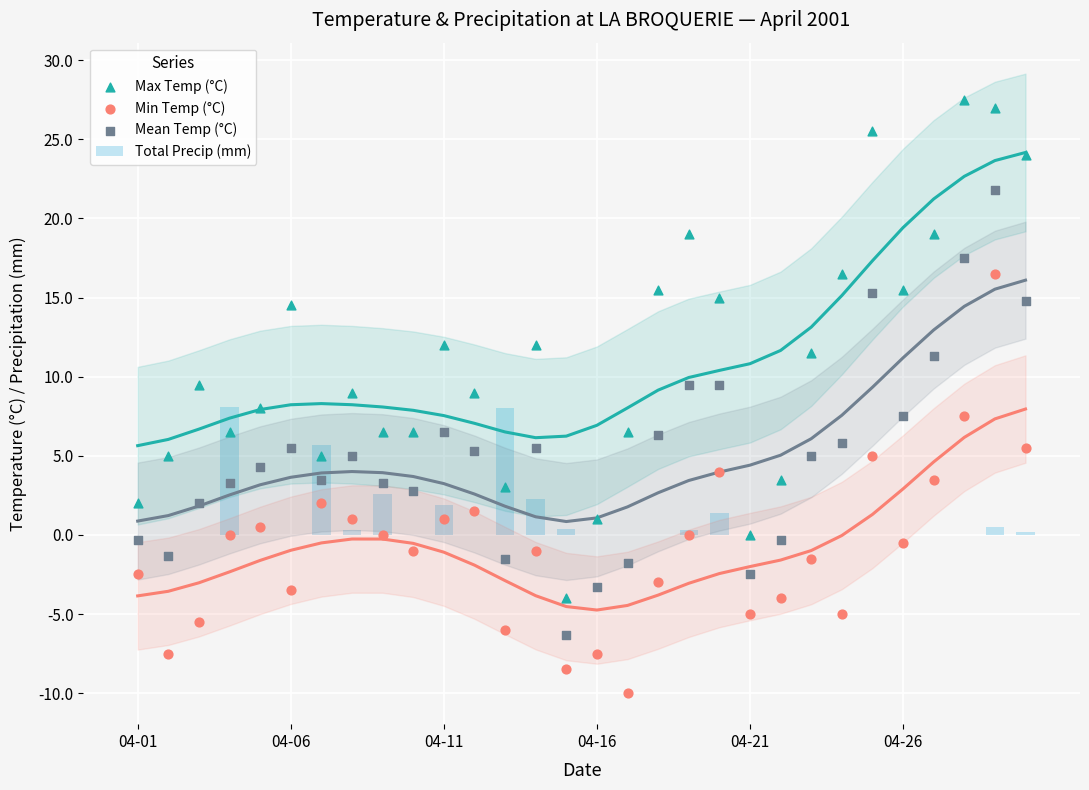

At which category is the sum across all series the highest?

28